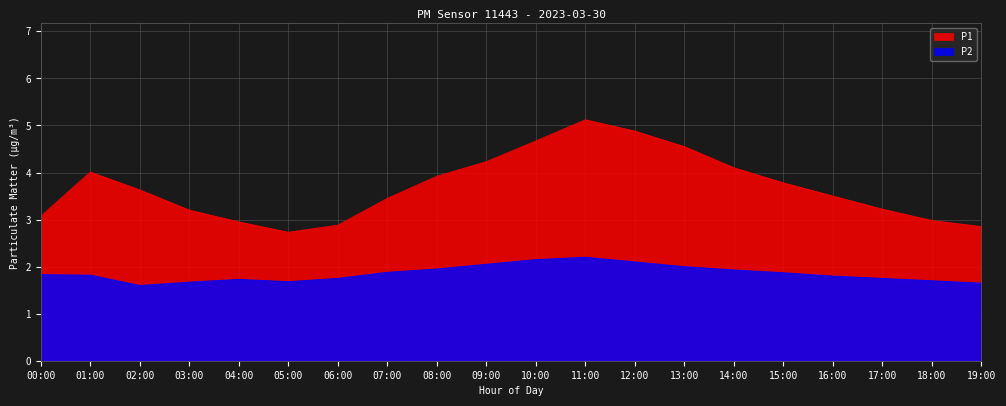

True or false: P2 has a value of 1.7 at 18:00.

True